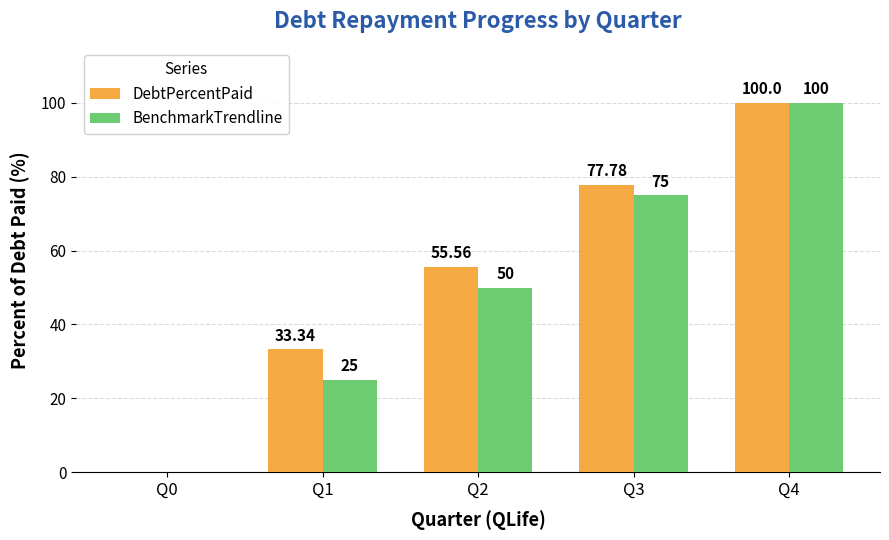

What are all the series names shown in the legend?

DebtPercentPaid, BenchmarkTrendline